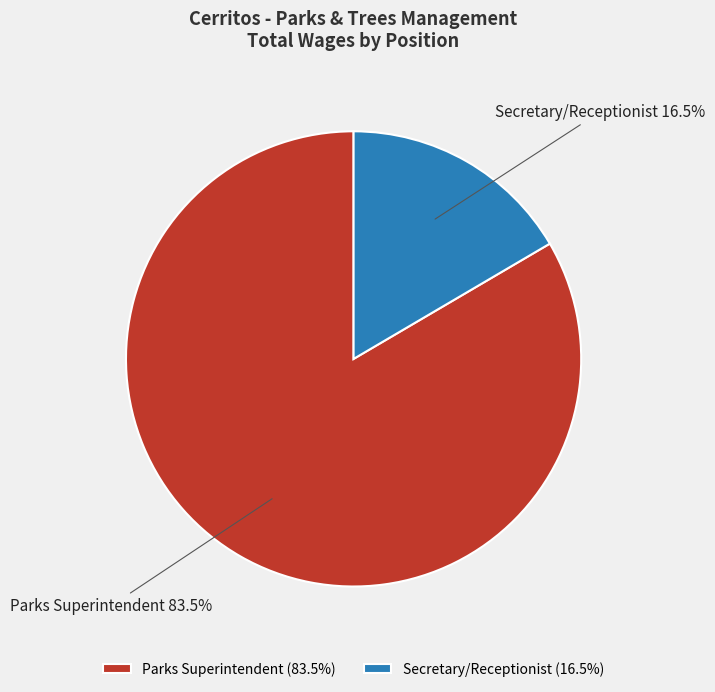

What is the total percentage of Parks Superintendent and Secretary/Receptionist?

100.0%